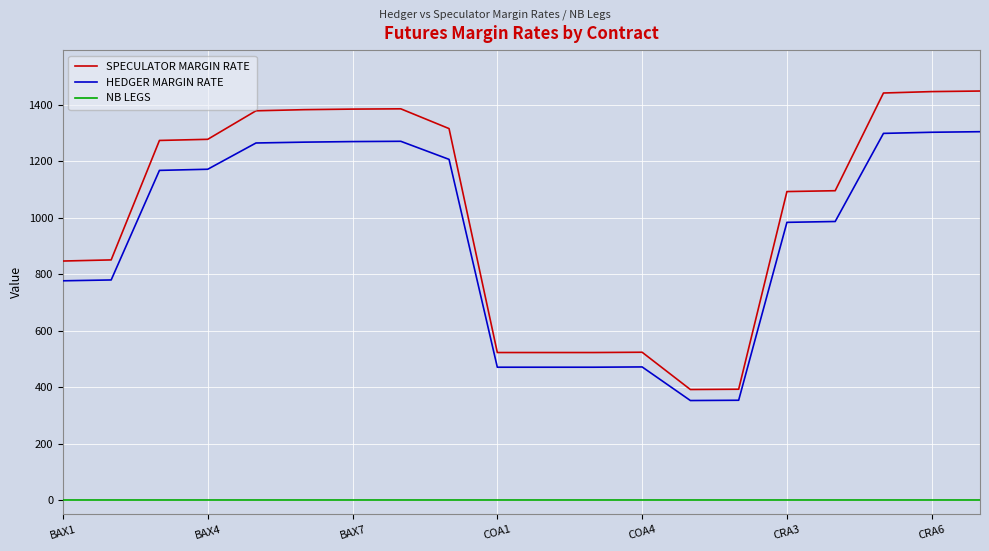

True or false: NB LEGS and SPECULATOR MARGIN RATE cross at least once.

False